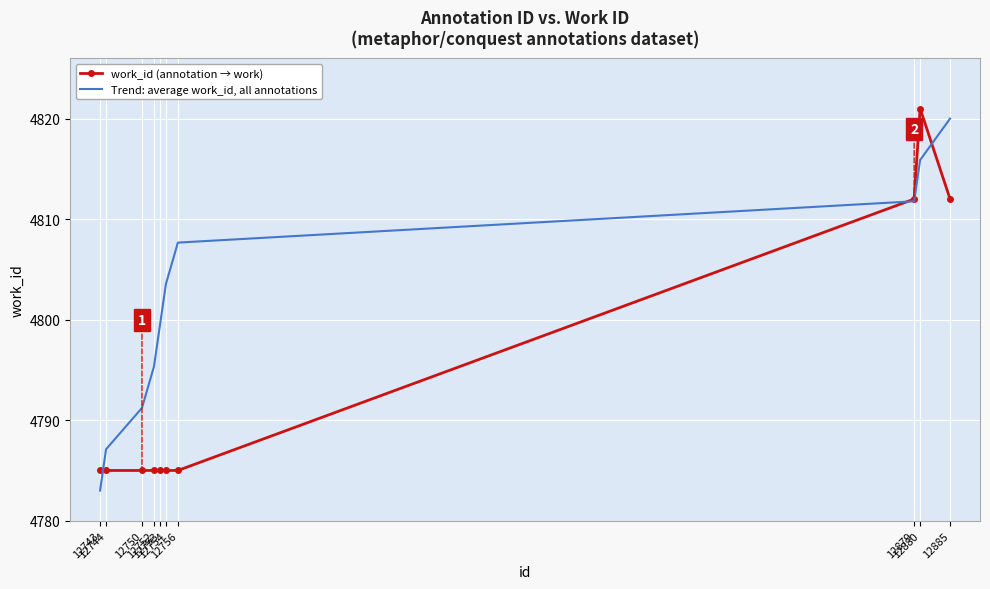

The value of Trend: average work_id, all annotations at 12885 is 4820.0. True or false?

True